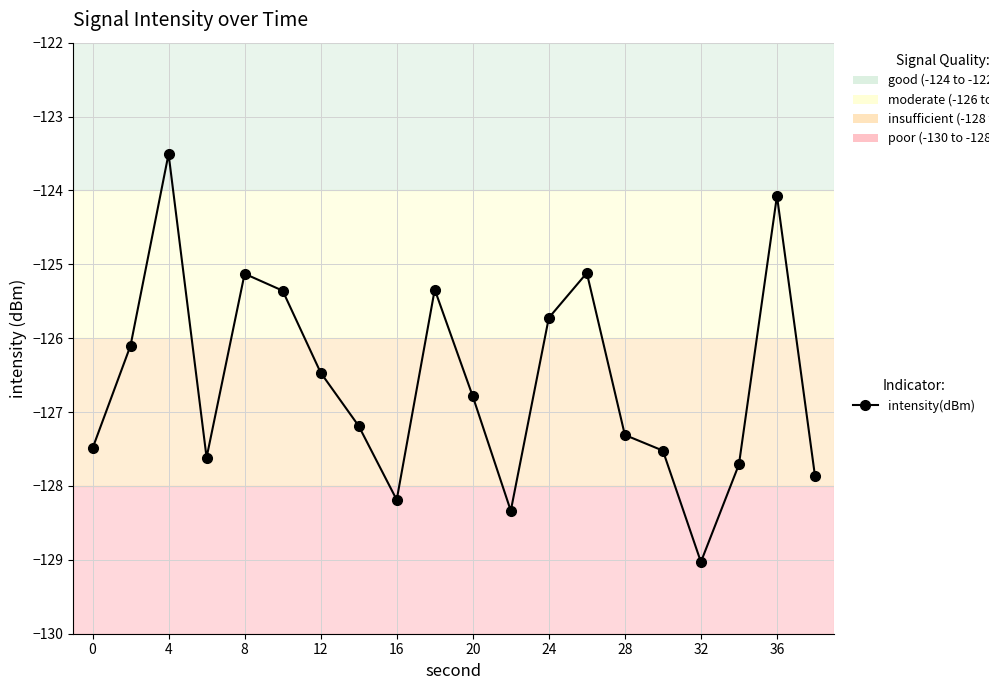

Count the number of categories in the chart.

20